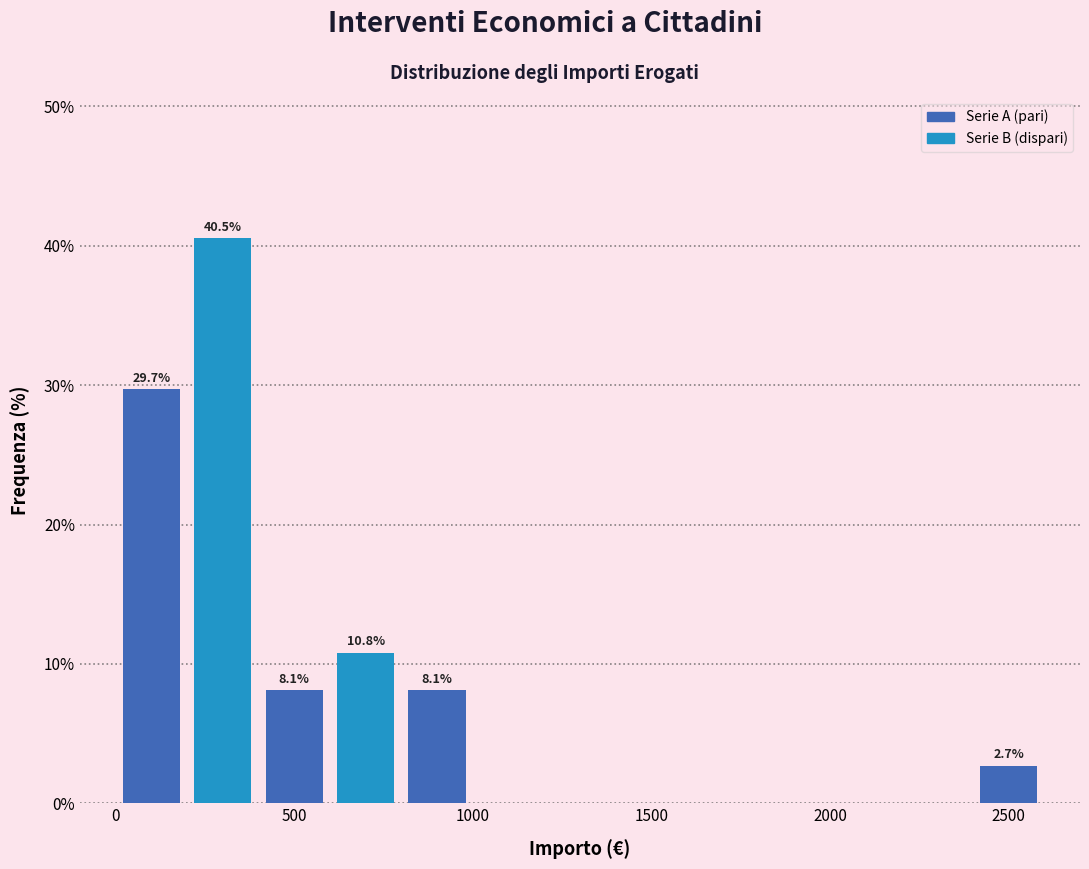

Which range on the x-axis has the tallest bar?

200 to 400